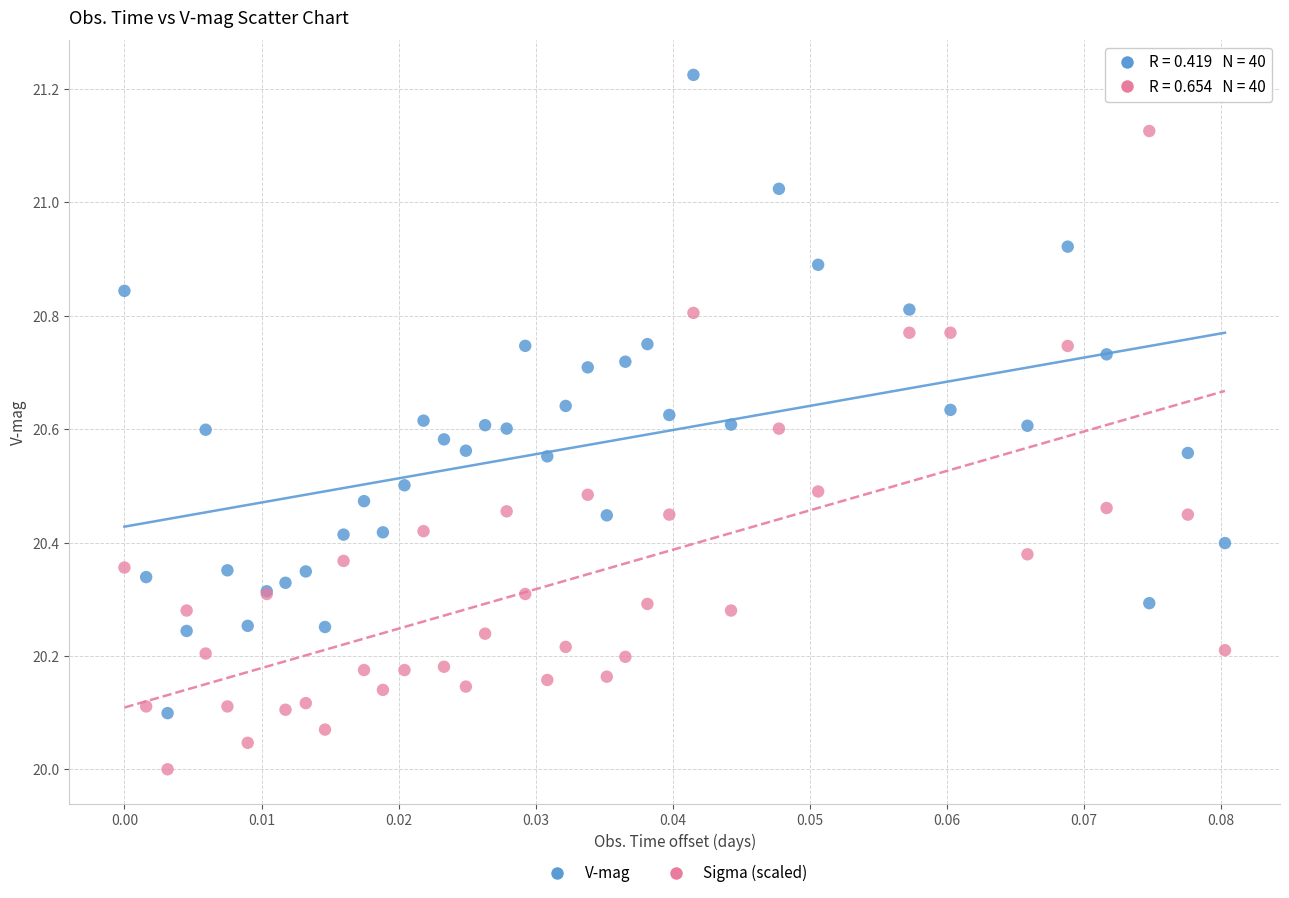

Which series reaches the minimum Y coordinate?

Sigma (scaled)